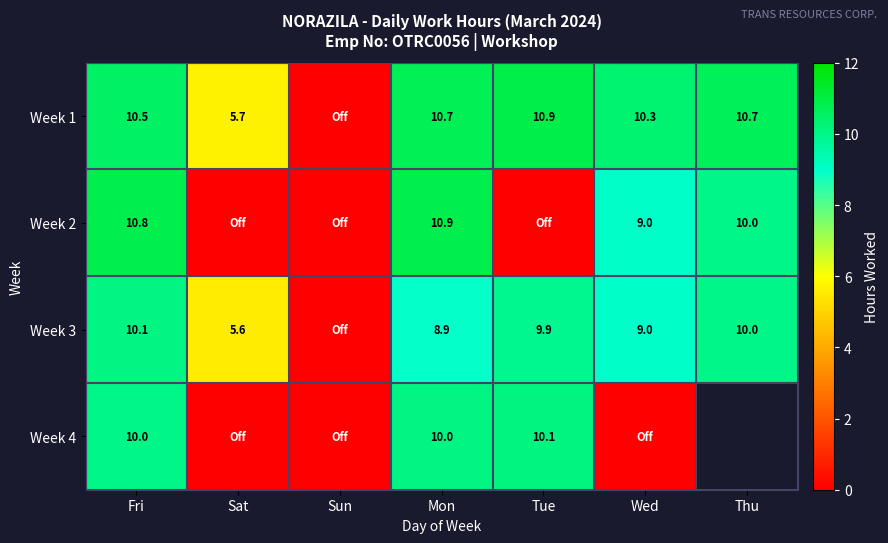

Where does the Week 2 series first go above 9?

Fri